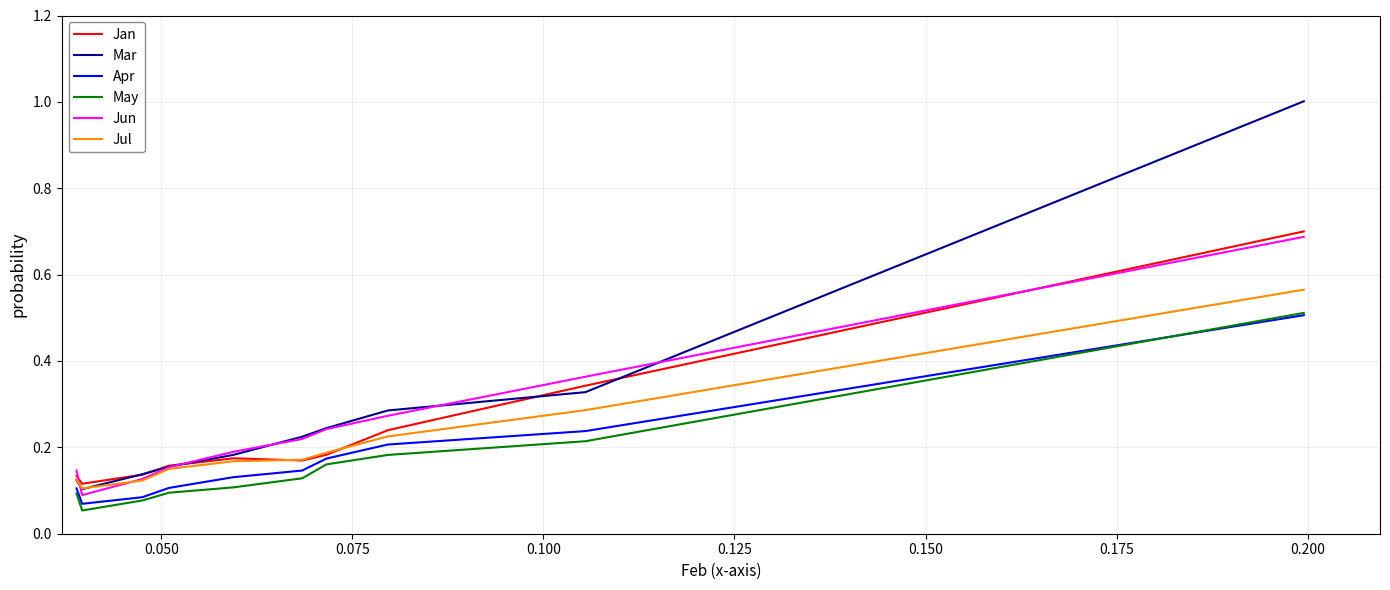

In Jun, how many points are lower than both neighbors (excluding endpoints)?

1